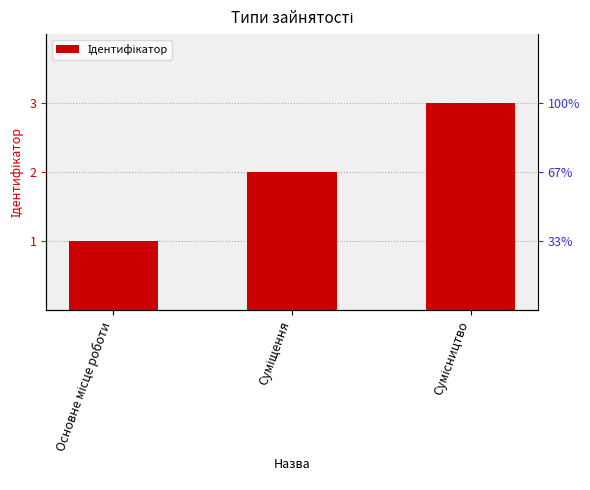

Reading left to right, extract all data points from this chart.

1	2	3